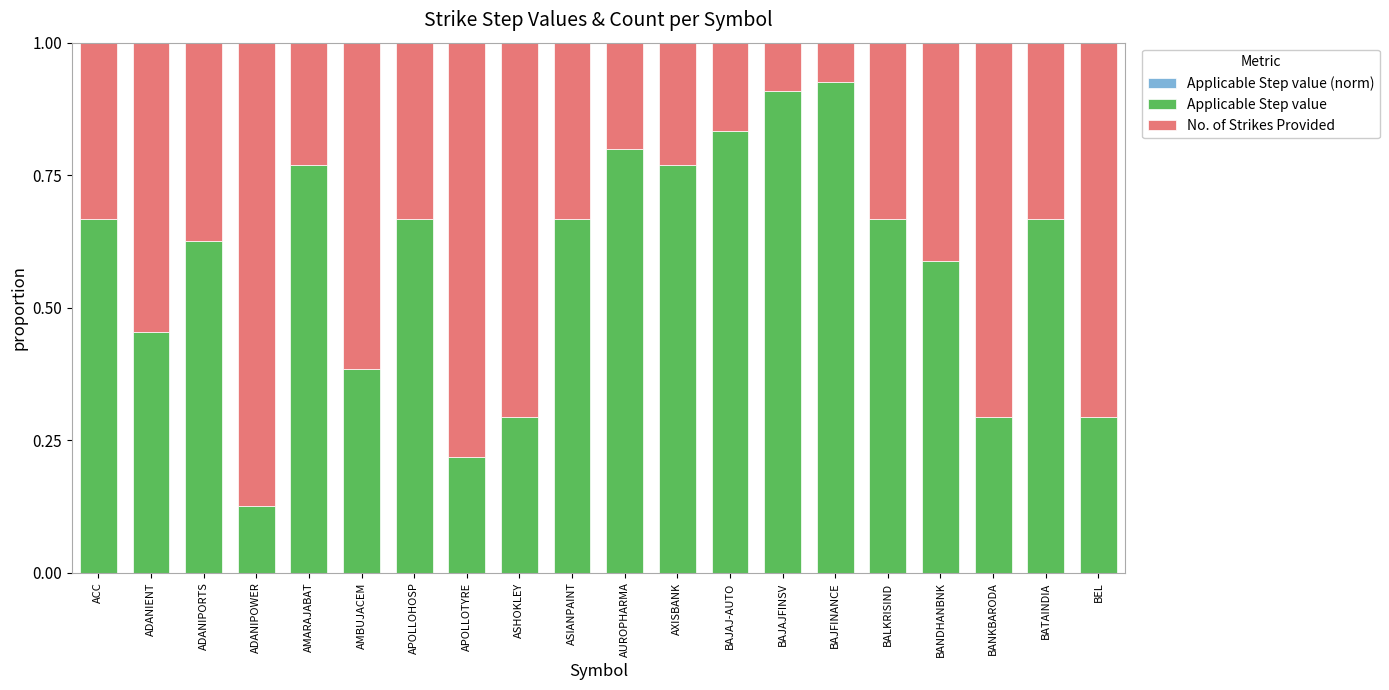

At which category is the sum across all series the highest?

AMARAJABAT